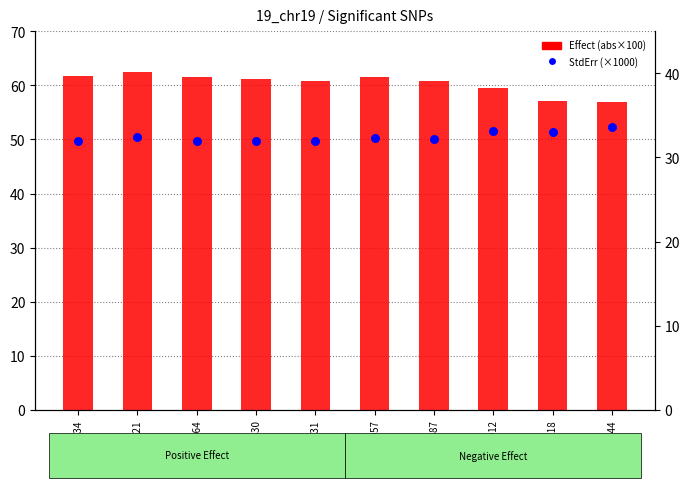

Which series reaches the minimum Y coordinate?

StdErr (scaled)